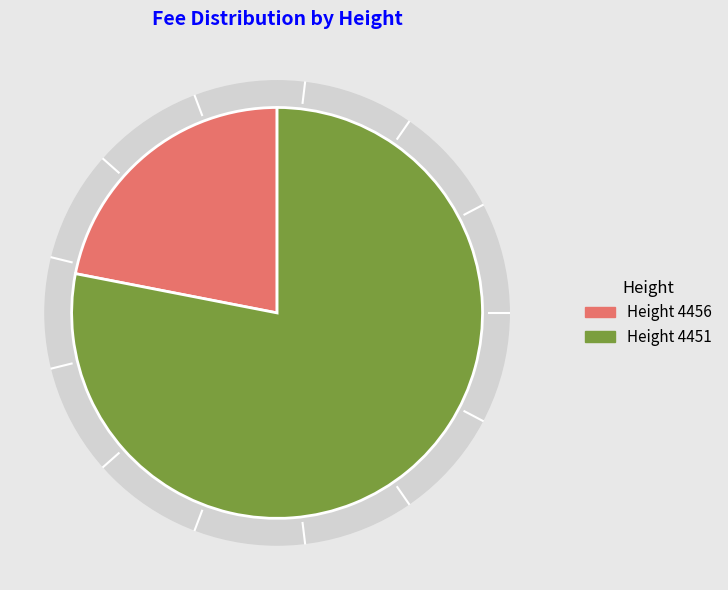

Which category has the smallest portion of the pie?

4456